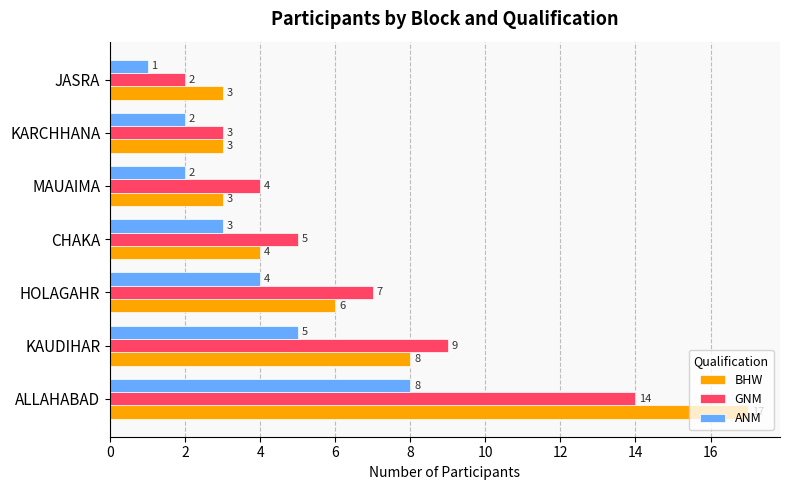

What is the maximum value for ANM?

8